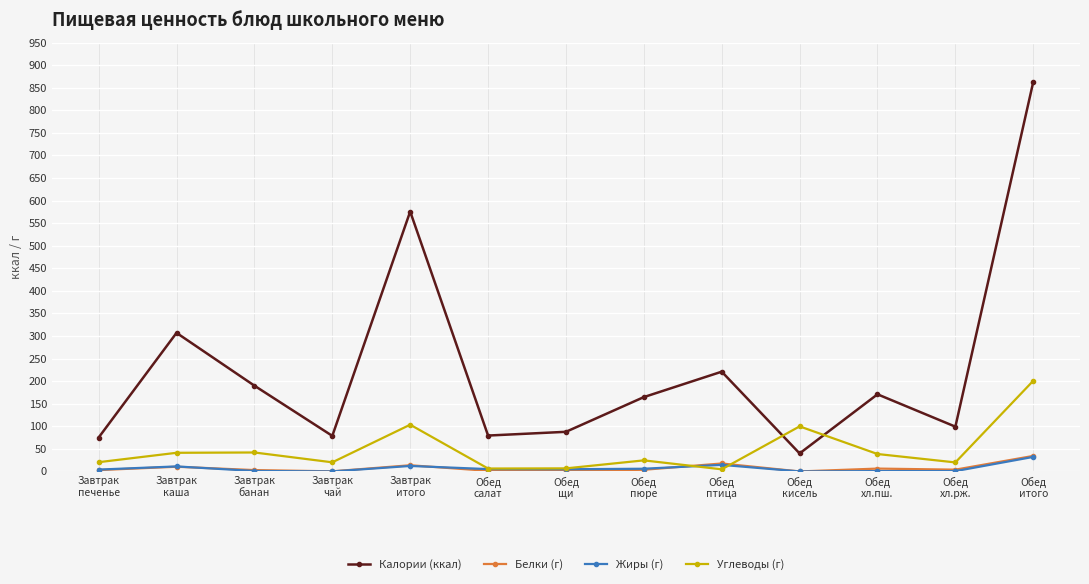

How many interior local valleys does the Углеводы (г) series have?

4